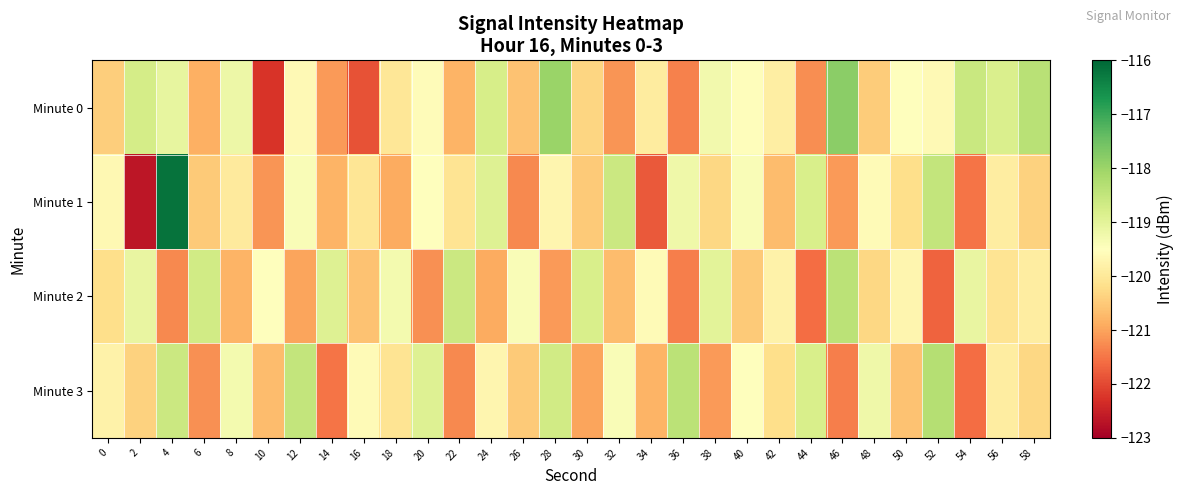

At 10, list the series in order from largest to smallest.

Minute 2, Minute 3, Minute 1, Minute 0